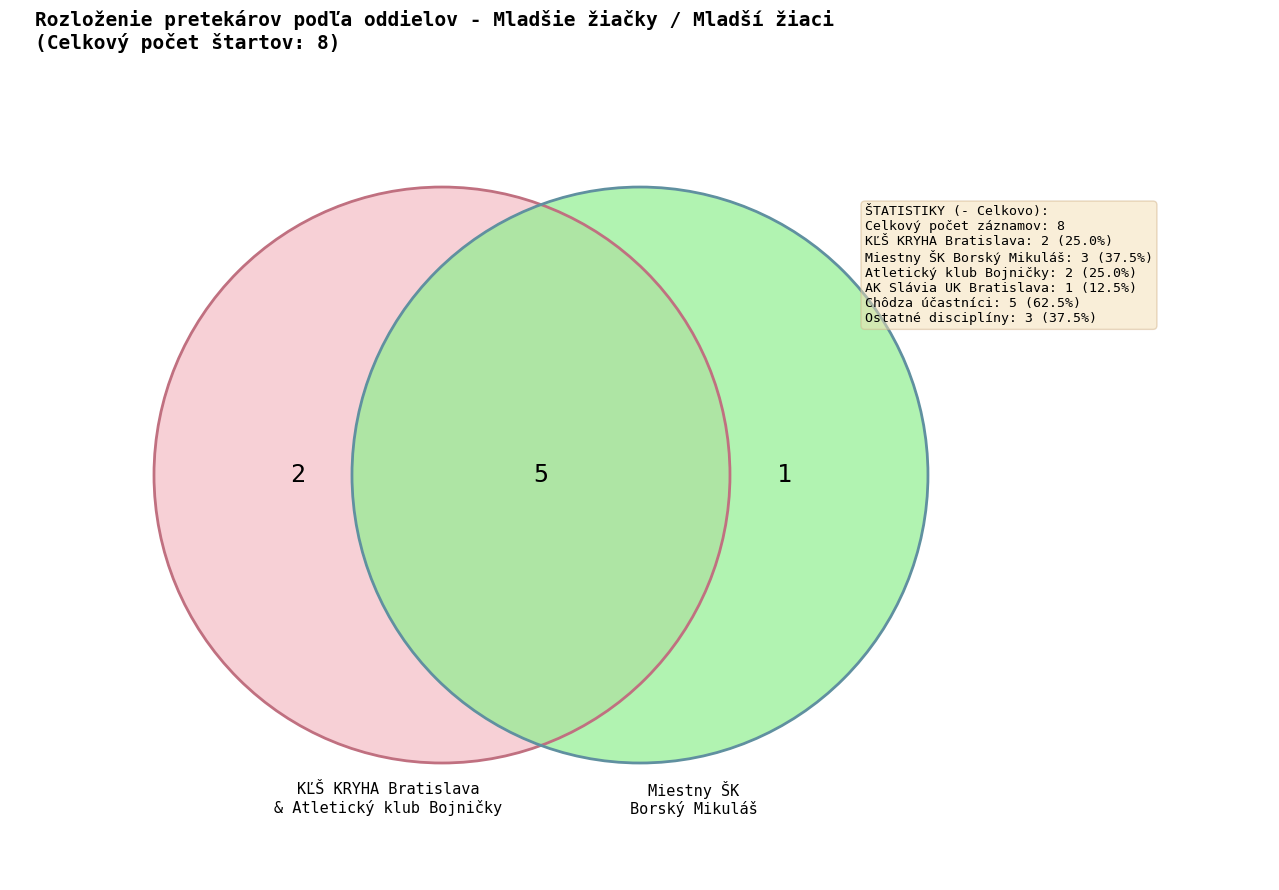

How many slices are in this pie chart?

4